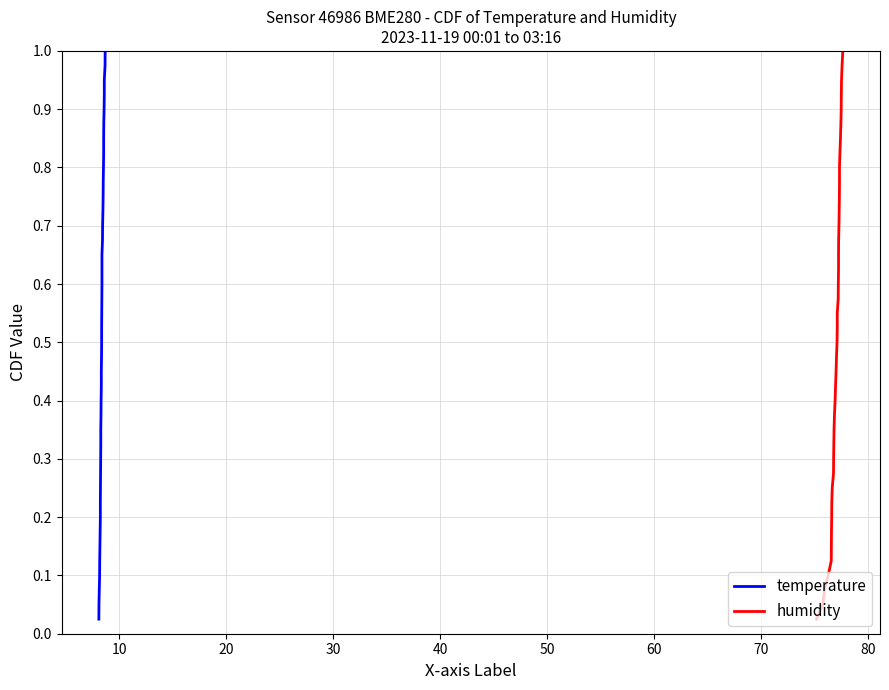

What is the sum of all temperature values?

20.5